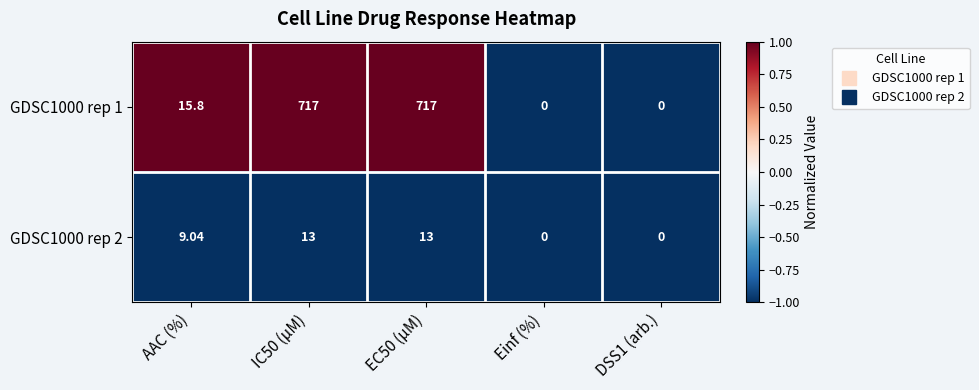

How many distinct data groups are displayed?

2